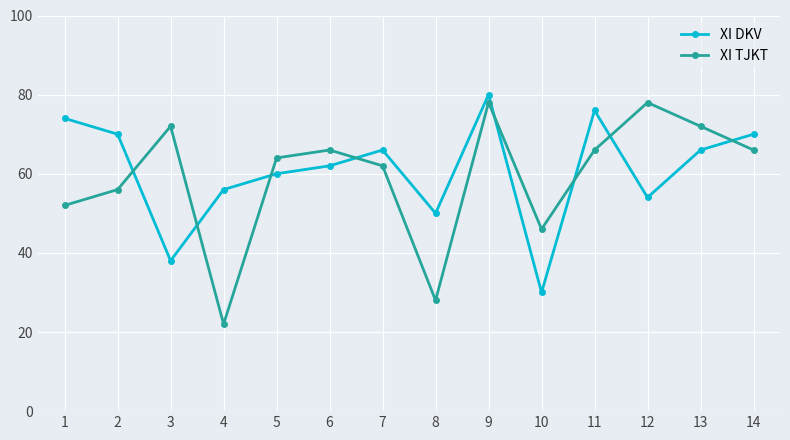

What is the difference between the second highest and second lowest values in the XI TJKT series?

50